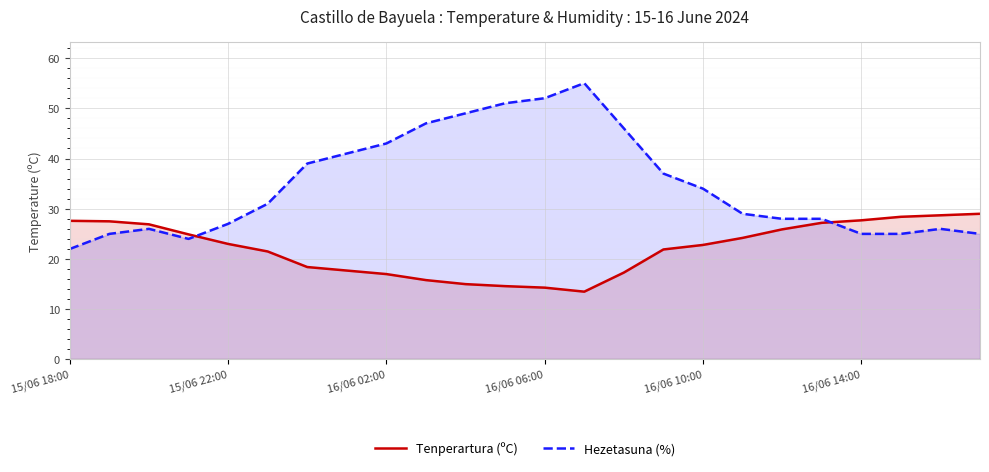

What is the spread (max minus min) of values at 16/06 06:00?

37.7